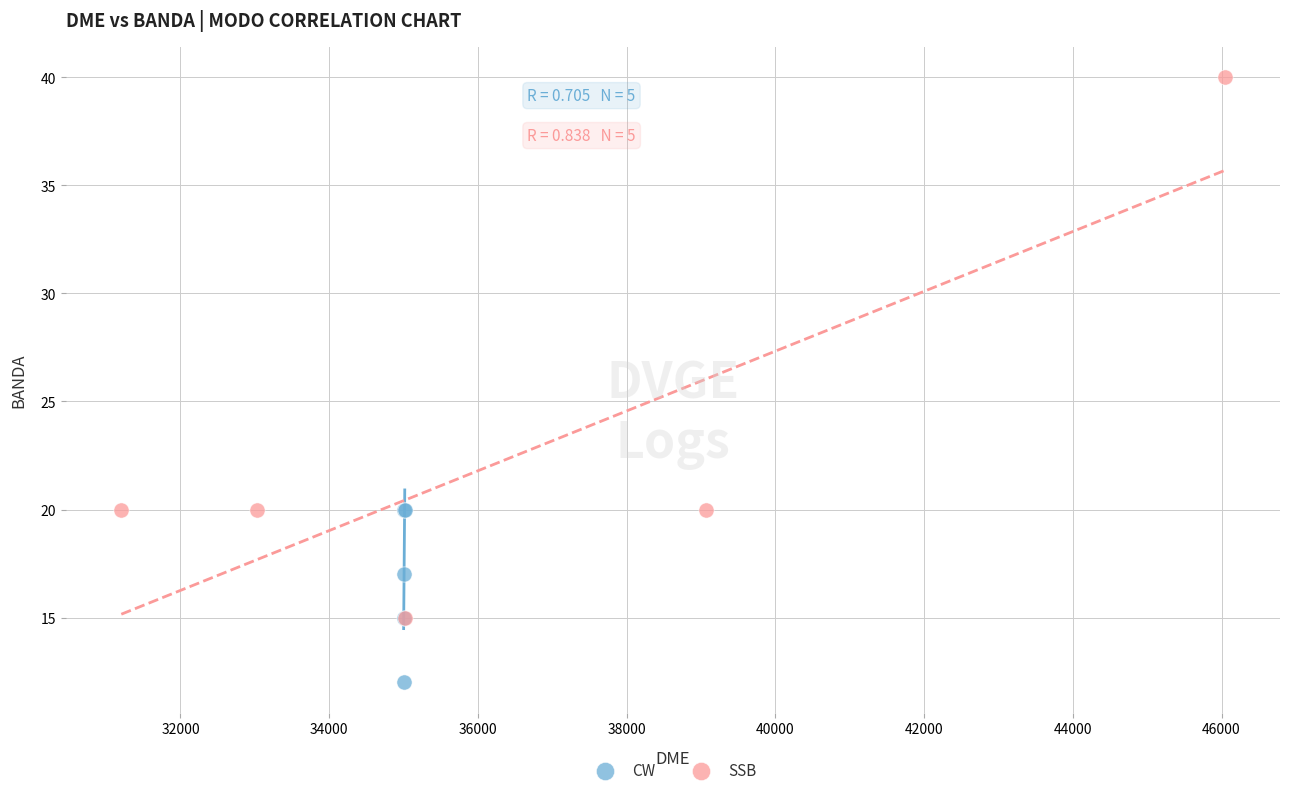

Which series contains the lowest Y value?

CW